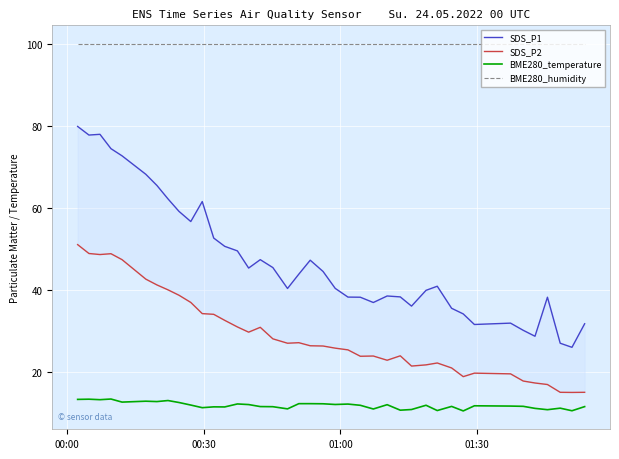

Is this an area chart (filled region under the line)?

No